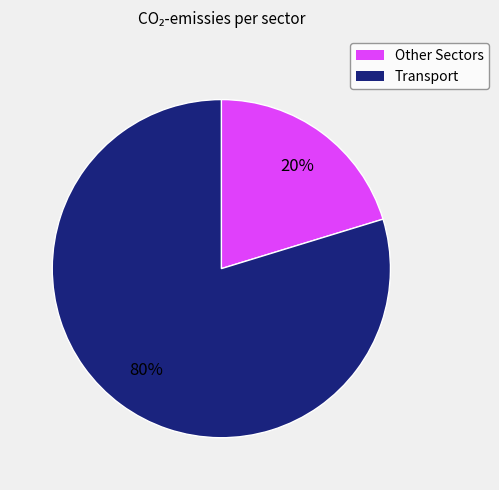

Is there a majority slice in this chart?

Yes